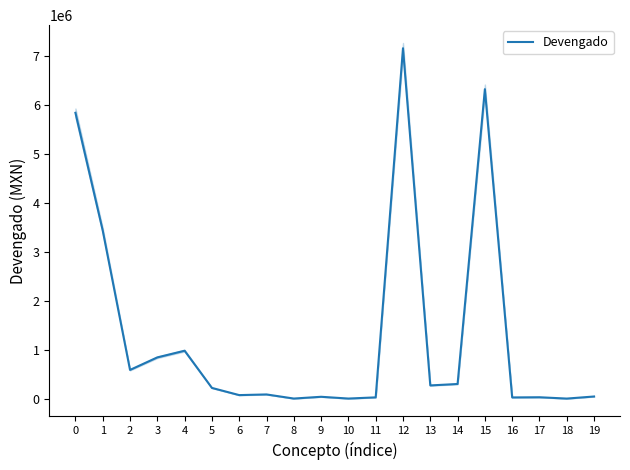

What is the difference between the maximum and second lowest values?

7156267.5